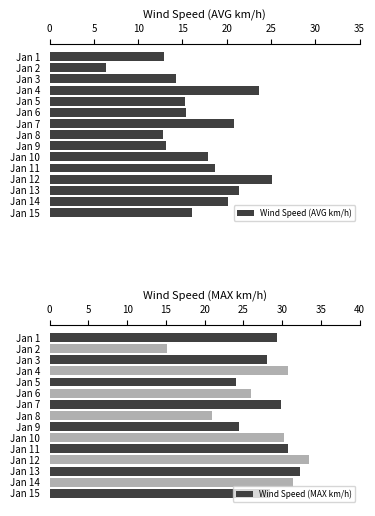

The Wind Speed (MAX km/h) series shows 10.2 at Jan 3. True or false?

False